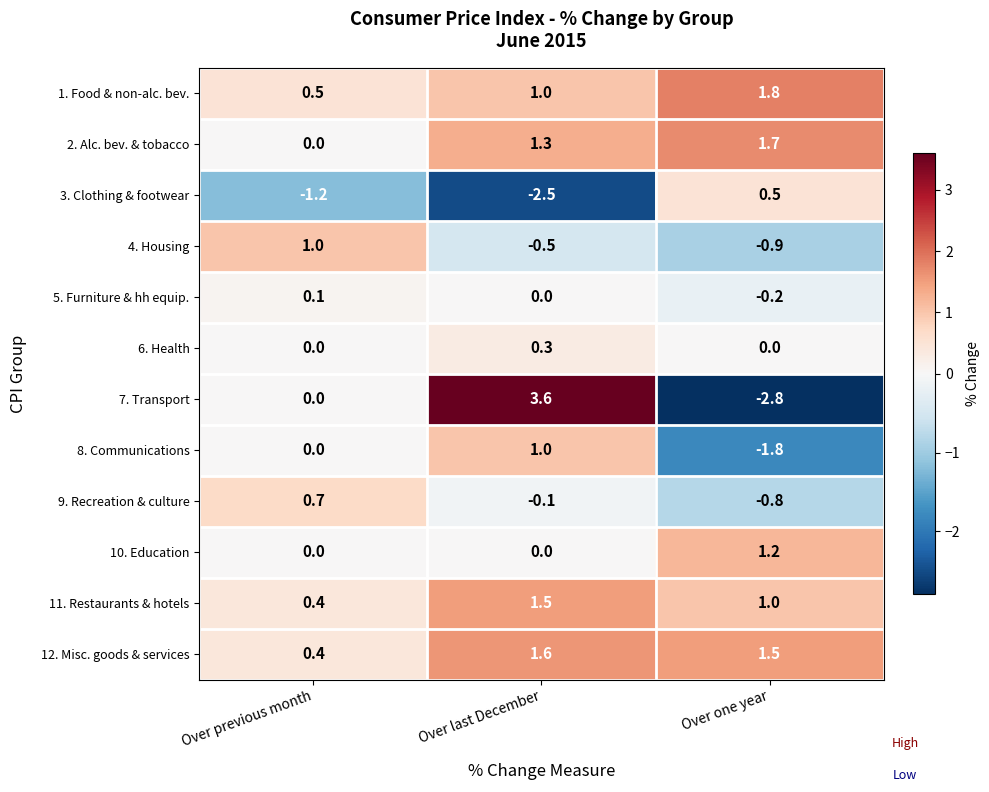

What is the greatest value displayed?

3.6